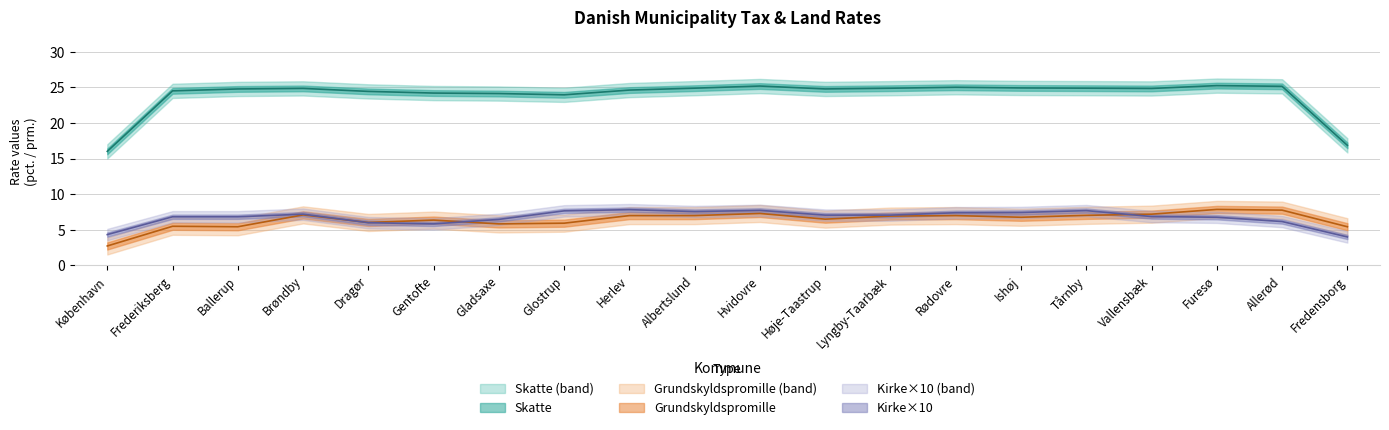

True or false: Kirke has a value of 1.0 at Furesø.

False